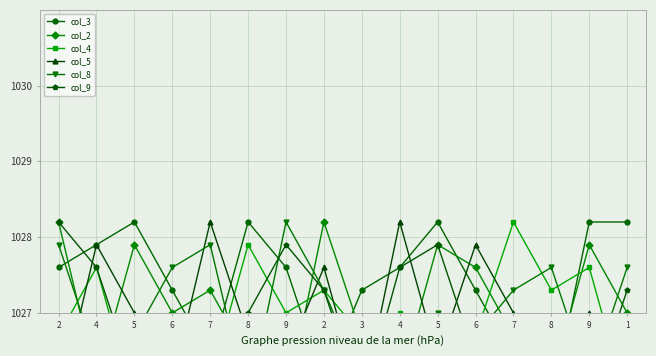

Reading left to right, extract all data points from this chart.

col_3: 2=1027.6	4=1027.9	5=1028.2	6=1027.3	7=1026.4	8=1028.2	9=1027.6	2=1026.1	3=1027.3	4=1027.6	5=1028.2	6=1027.3	7=1026.4	8=1025.8	9=1028.2	1=1028.2
col_2: 2=1028.2	4=1026.1	5=1027.9	6=1027.0	7=1027.3	8=1026.4	9=1025.8	2=1028.2	3=1026.7	4=1026.1	5=1027.9	6=1027.6	7=1026.7	8=1026.1	9=1027.9	1=1027.0
col_4: 2=1026.7	4=1027.6	5=1025.8	6=1026.4	7=1026.1	8=1027.9	9=1027.0	2=1027.3	3=1026.7	4=1027.0	5=1026.1	6=1026.7	7=1028.2	8=1027.3	9=1027.6	1=1025.8
col_5: 2=1025.8	4=1027.9	5=1027.0	6=1026.1	7=1028.2	8=1026.7	9=1026.4	2=1027.6	3=1025.8	4=1028.2	5=1026.4	6=1027.9	7=1027.0	8=1026.1	9=1027.0	1=1026.1
col_8: 2=1027.9	4=1026.4	5=1026.7	6=1027.6	7=1027.9	8=1025.8	9=1028.2	2=1027.3	3=1026.1	4=1026.4	5=1027.0	6=1026.7	7=1027.3	8=1027.6	9=1026.1	1=1027.6
col_9: 2=1028.2	4=1027.6	5=1026.1	6=1026.7	7=1026.4	8=1027.0	9=1027.9	2=1027.3	3=1025.8	4=1027.6	5=1027.9	6=1026.4	7=1026.1	8=1026.7	9=1025.8	1=1027.3